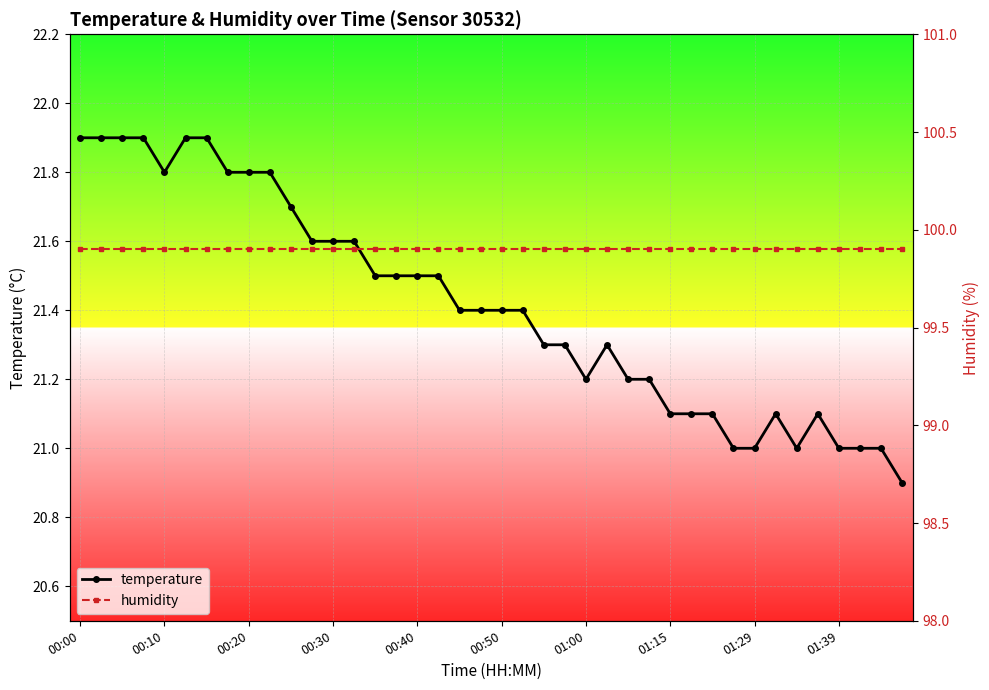

What is the maximum value for temperature?

21.9